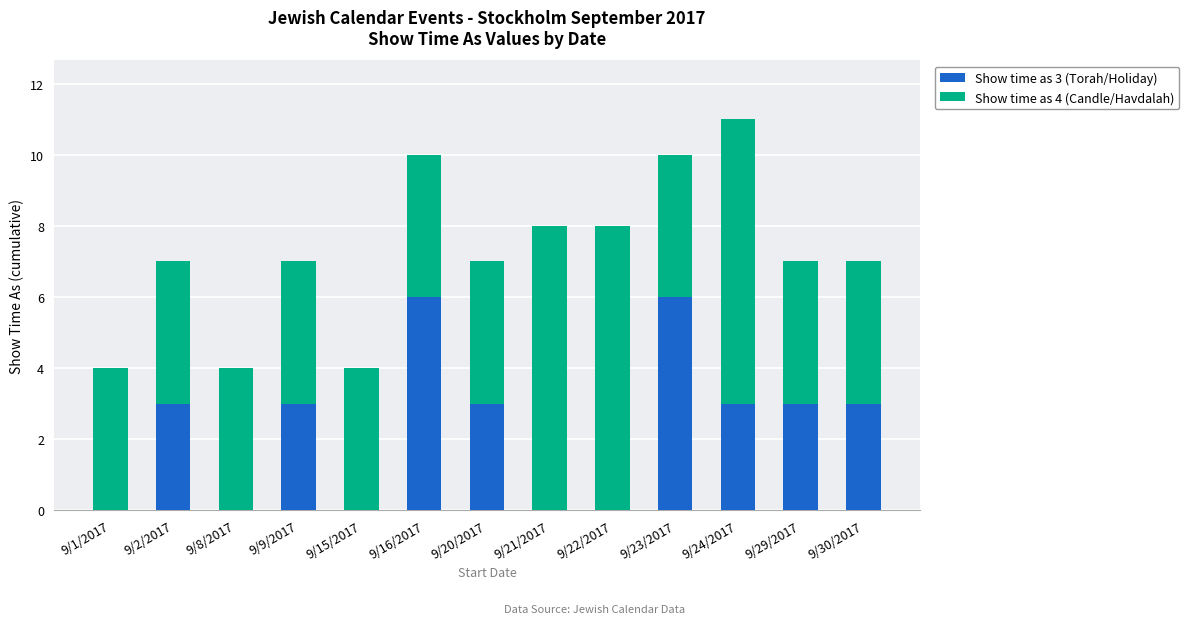

Are the bars grouped side by side (vs. stacked)?

No